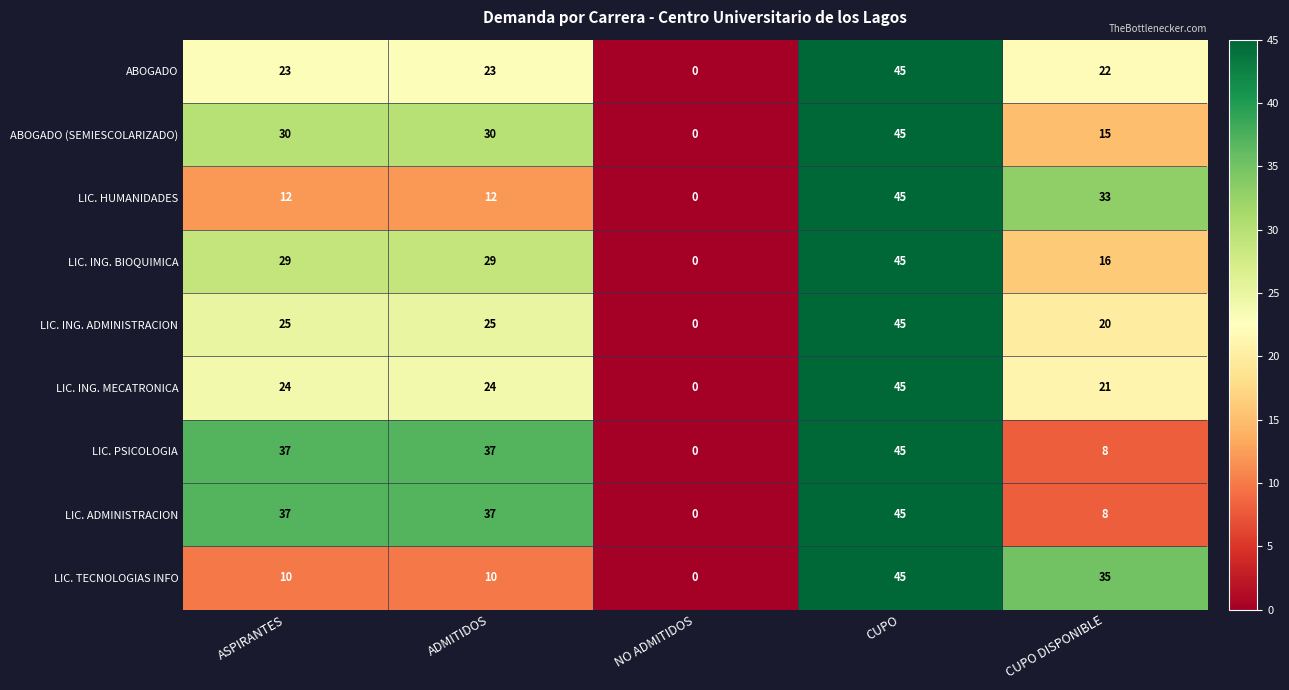

At which category is the sum across all series the highest?

CUPO